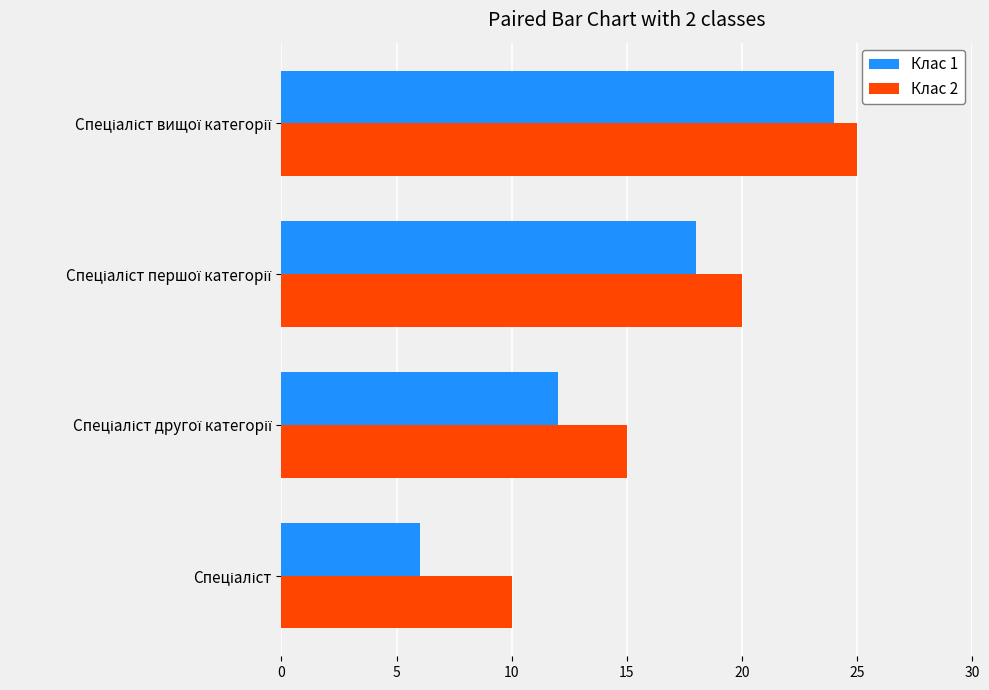

Which series has the largest total across all categories?

Клас 2